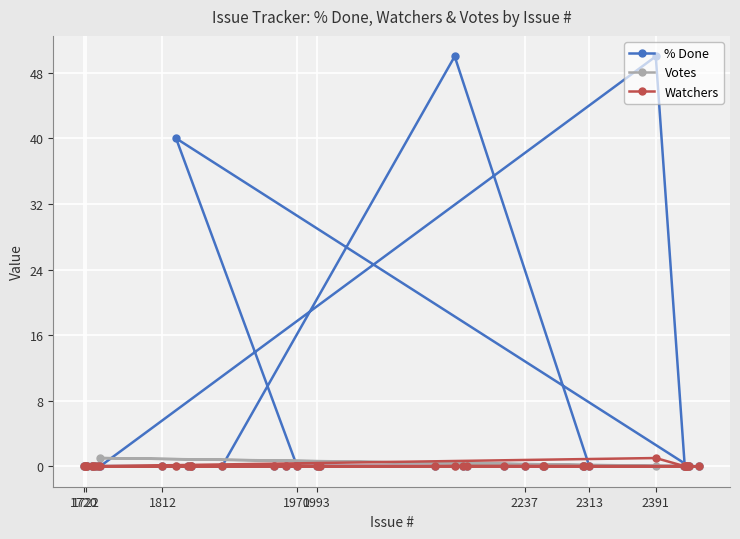

What is the greatest value displayed?

50